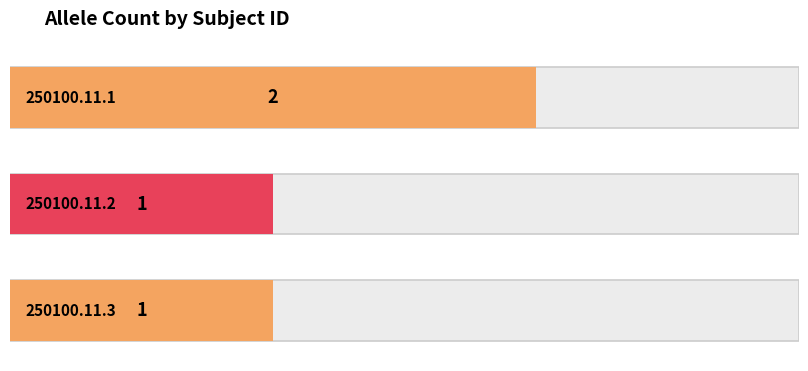

Count the number of values greater than 1.

1